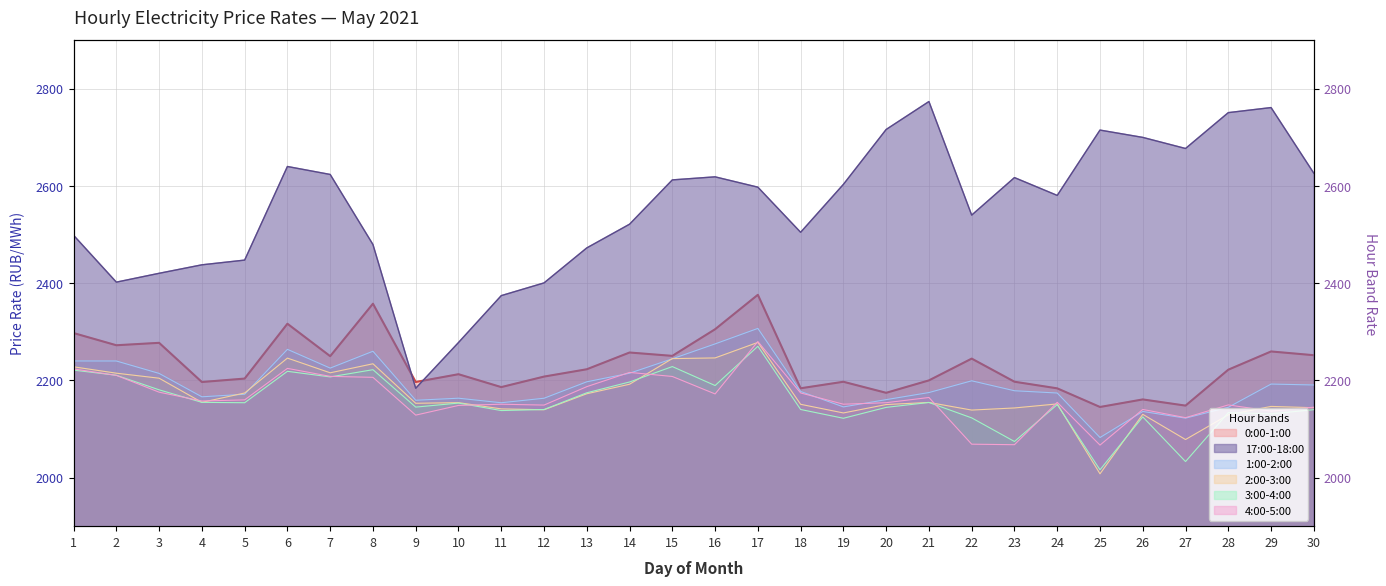

Count the number of categories in the chart.

30